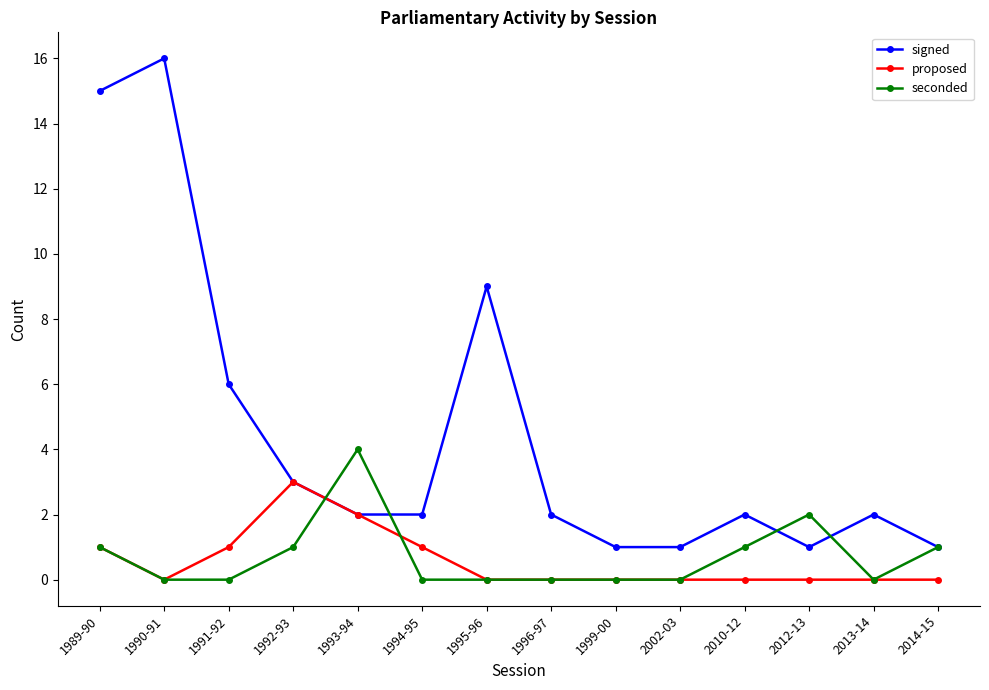

Count the number of data series in this chart.

3